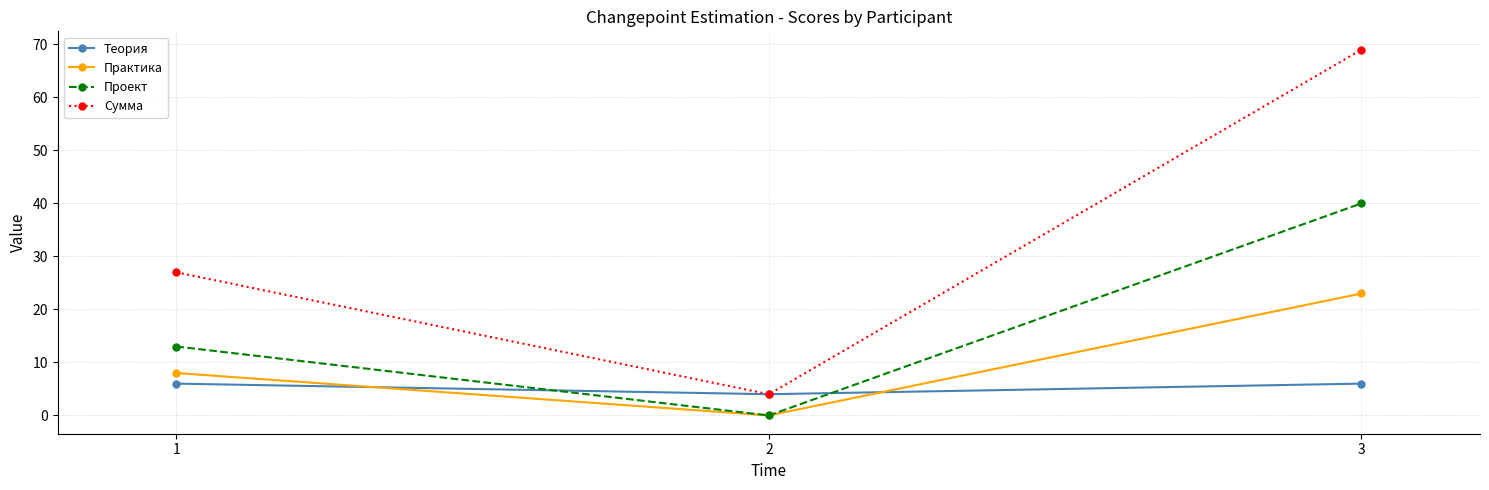

Which category has the lowest value in the Сумма series?

2